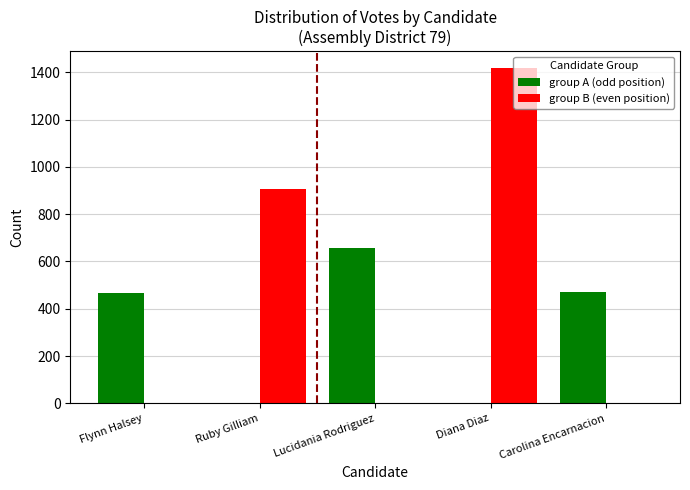

Is the value of group B (even position) at Flynn Halsey greater than the value of group A (odd position) at Carolina Encarnacion?

No